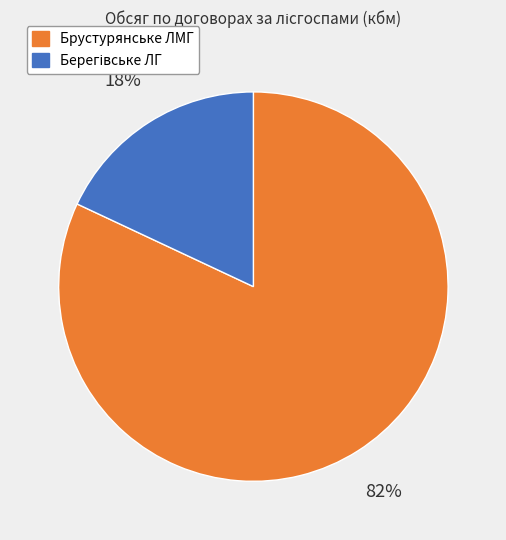

Is Брустурянське ЛМГ the majority of the pie?

Yes